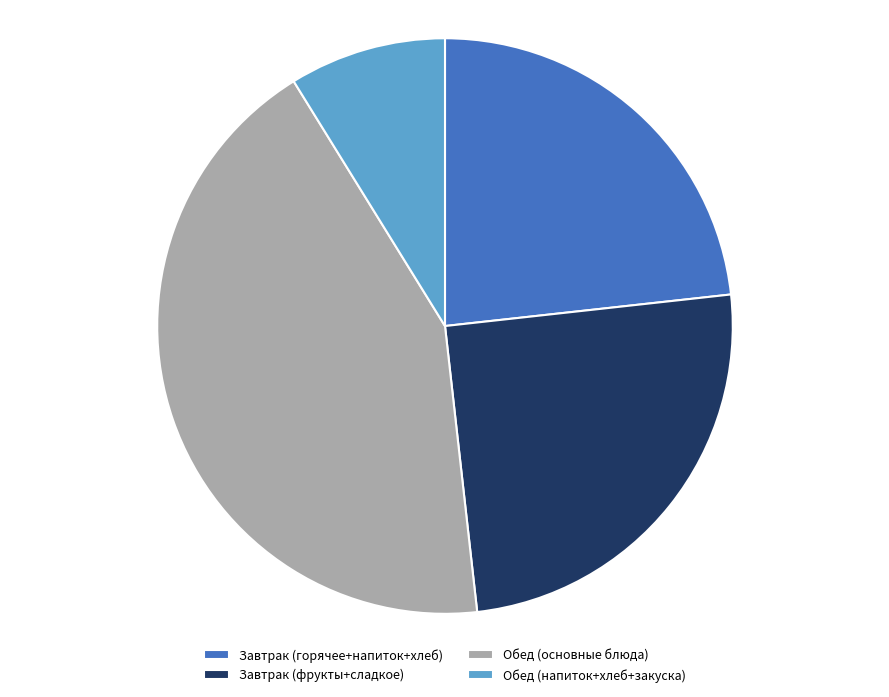

What is the largest slice in the pie chart?

Обед (основные блюда)